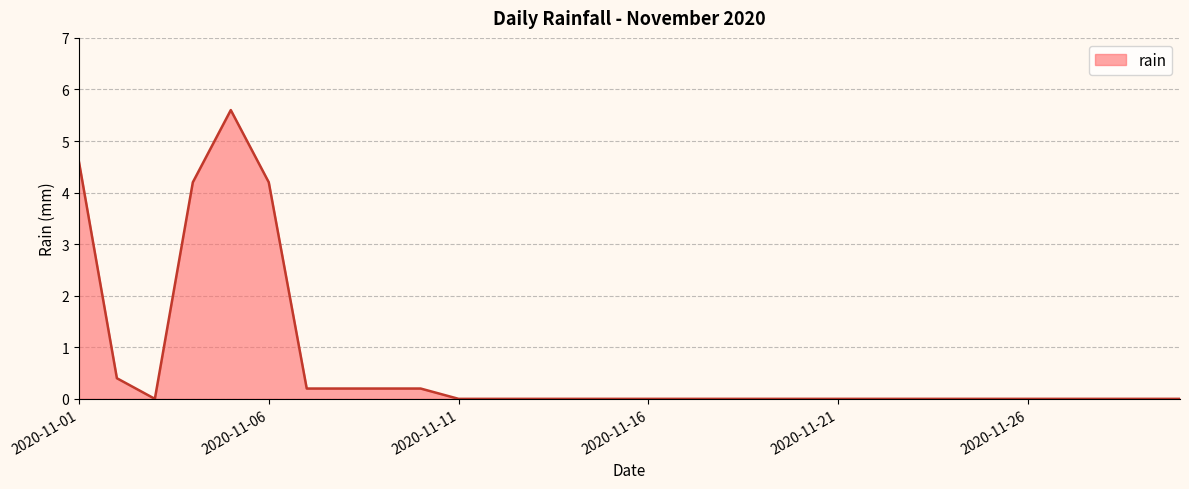

Reading right to left, transcribe all the data shown in this chart.

0.0	0.0	0.0	0.0	0.0	0.0	0.0	0.0	0.0	0.0	0.0	0.0	0.0	0.0	0.0	0.0	0.0	0.0	0.0	0.0	0.2	0.2	0.2	0.2	4.2	5.6	4.2	0.0	0.4	4.6